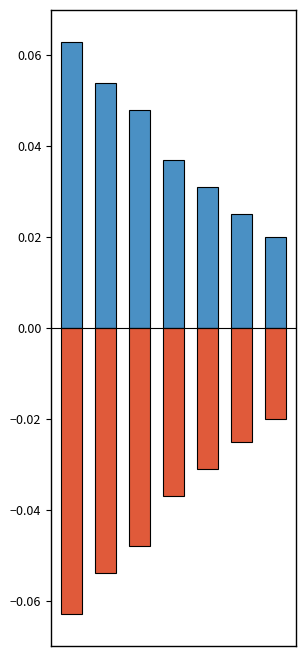

The value of positive at 4 is 0.0. True or false?

True